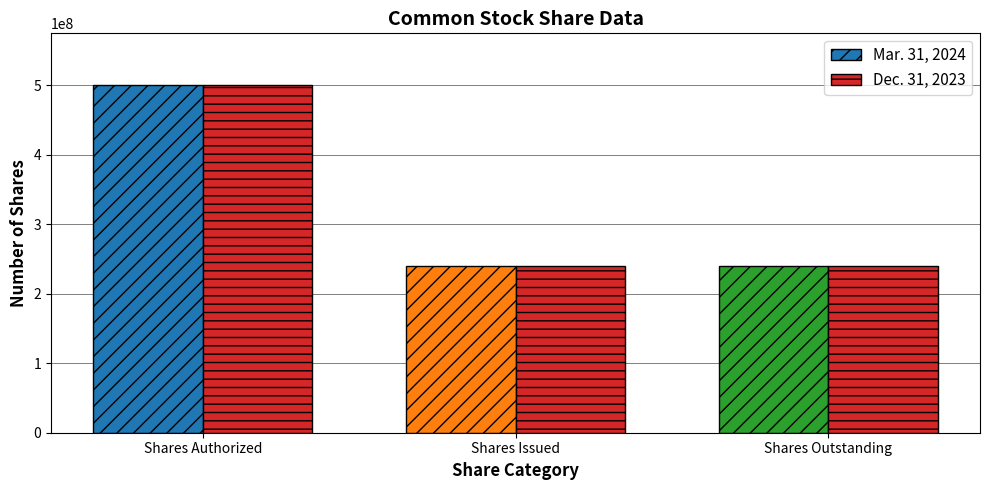

Reading right to left, extract all data points from this chart.

Mar. 31, 2024: Shares Outstanding=239576404	Shares Issued=239576404	Shares Authorized=500000000
Dec. 31, 2023: Shares Outstanding=240499833	Shares Issued=240499833	Shares Authorized=500000000